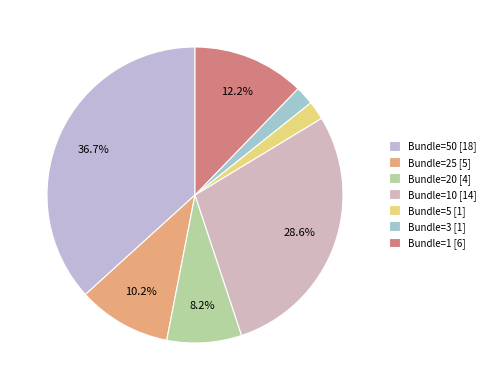

How many segments does this pie chart have?

7